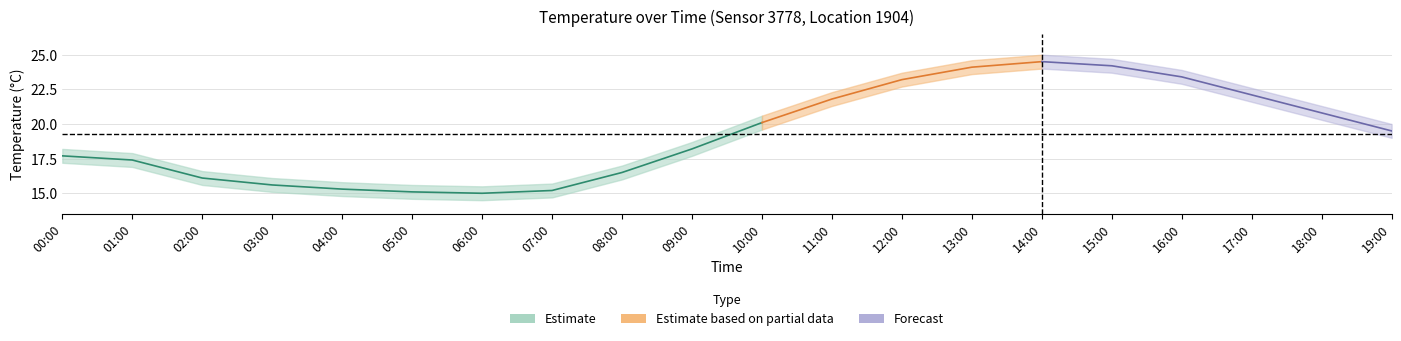

True or false: temp_upper and temp_lower cross at least once.

False